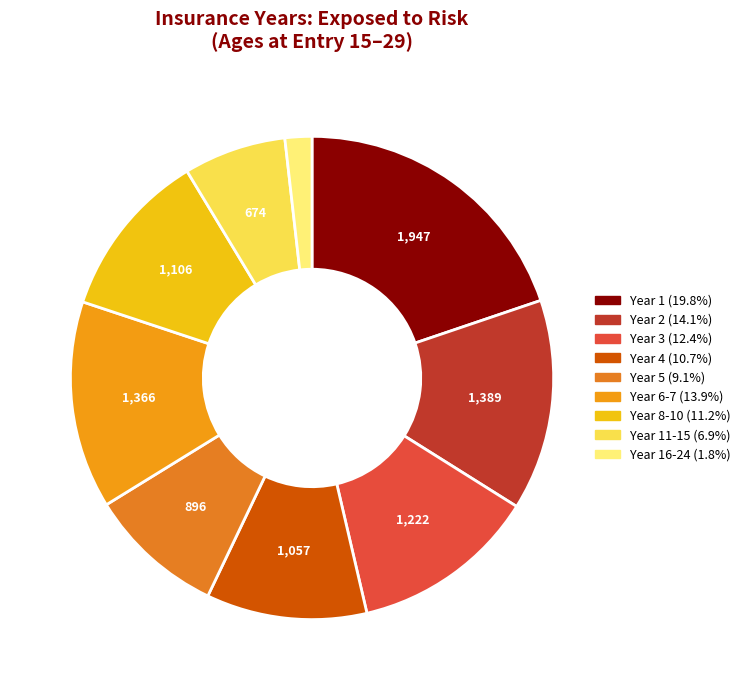

Count the number of slices in the pie.

9